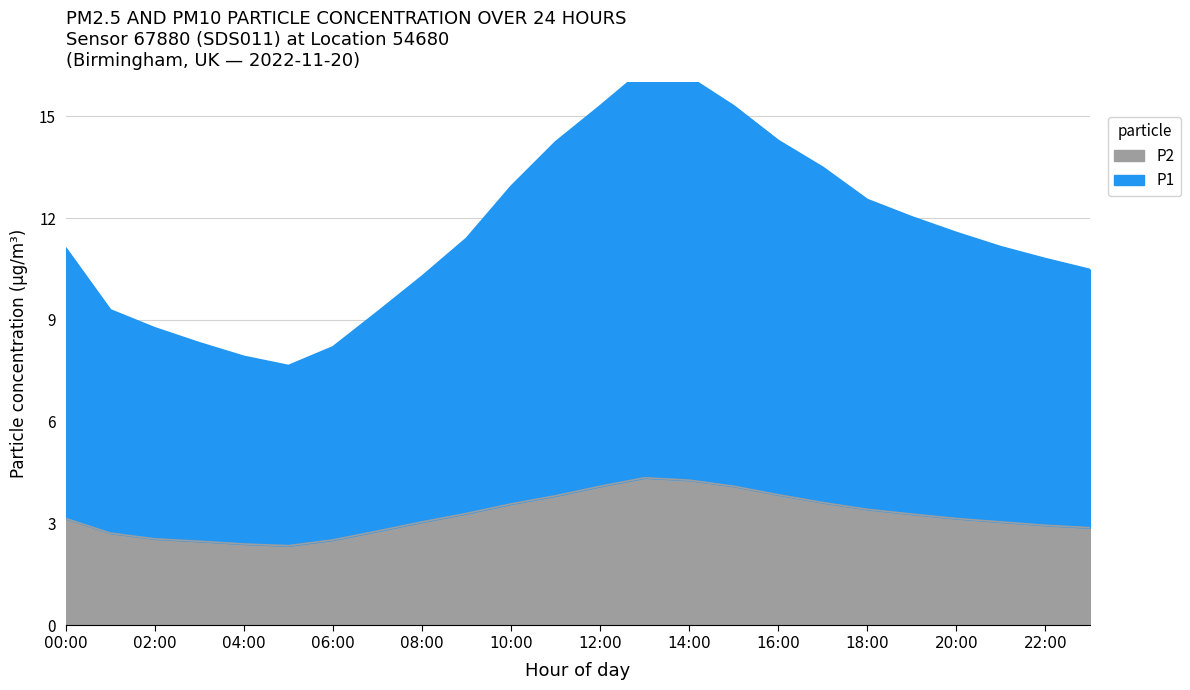

Where is the first local maximum for P2?

13:00